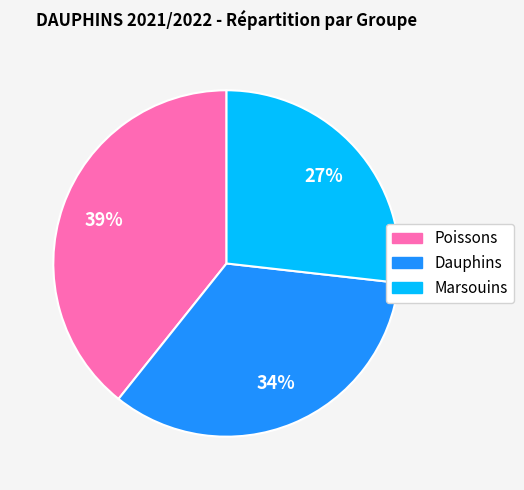

Rank the categories by value from lowest to highest.

Marsouins, Dauphins, Poissons